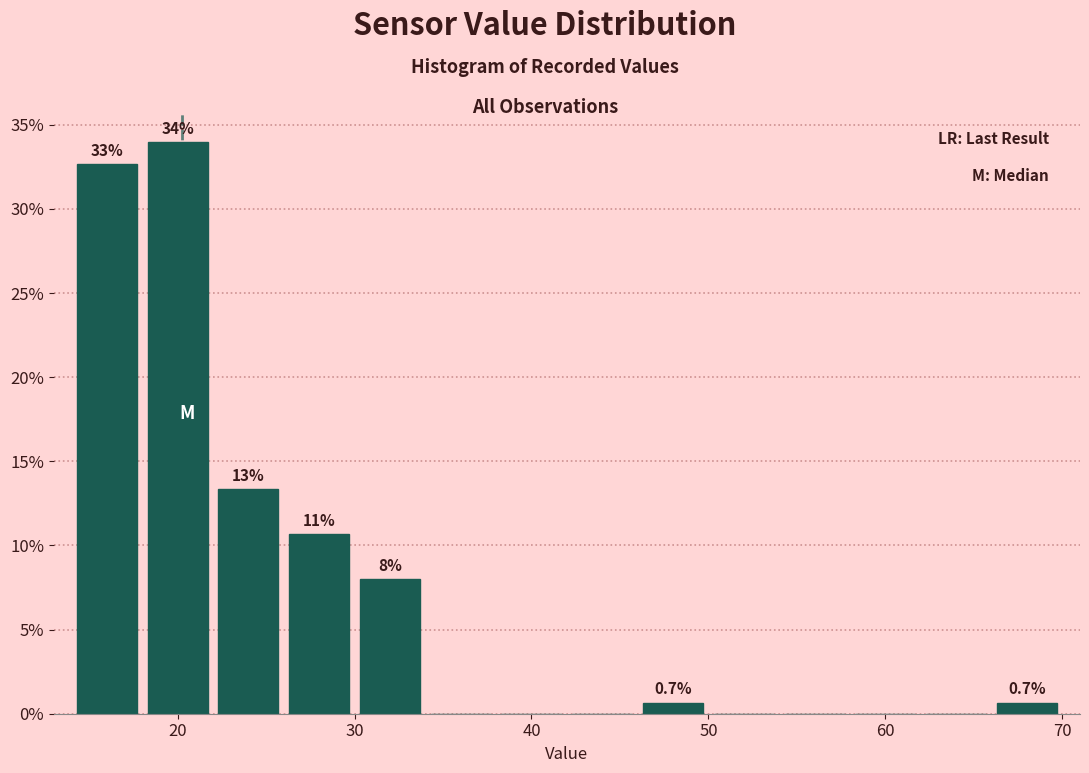

Which range on the x-axis has the tallest bar?

18 to 22